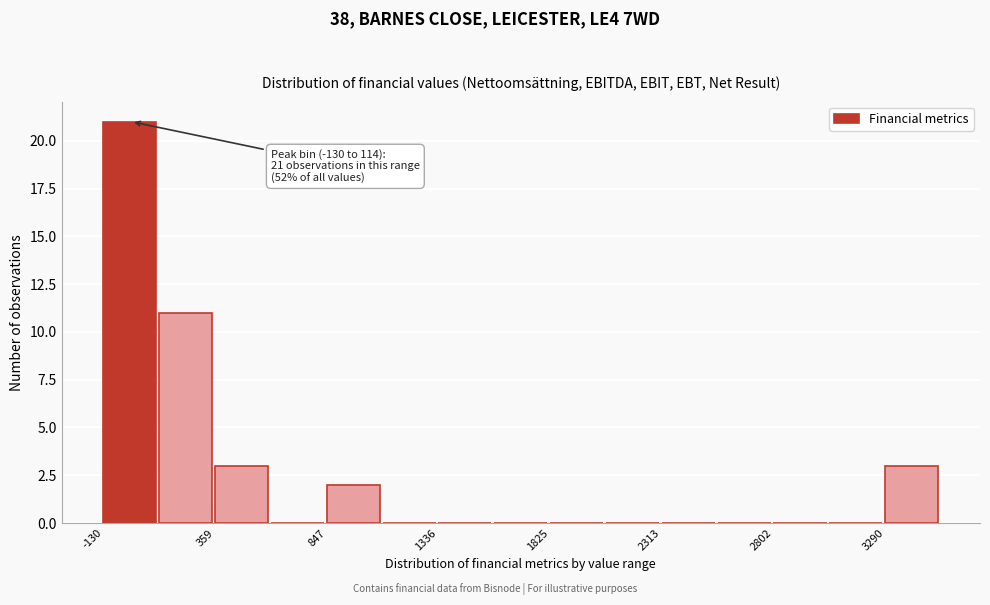

Which range on the x-axis has the tallest bar?

-150 to 100